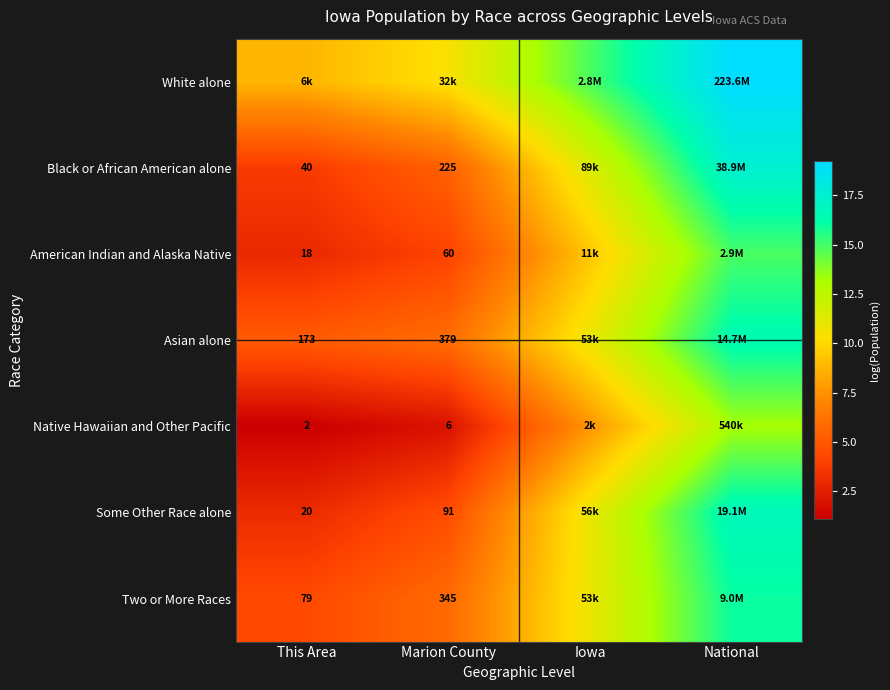

What is the highest value of the White alone series?

19.2